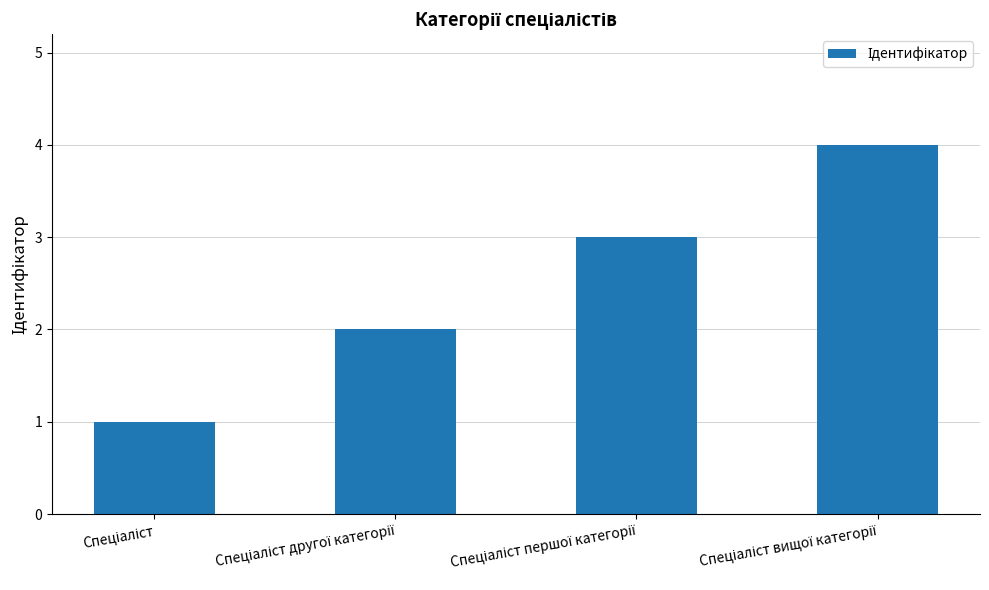

What is the difference between the maximum and minimum values?

3